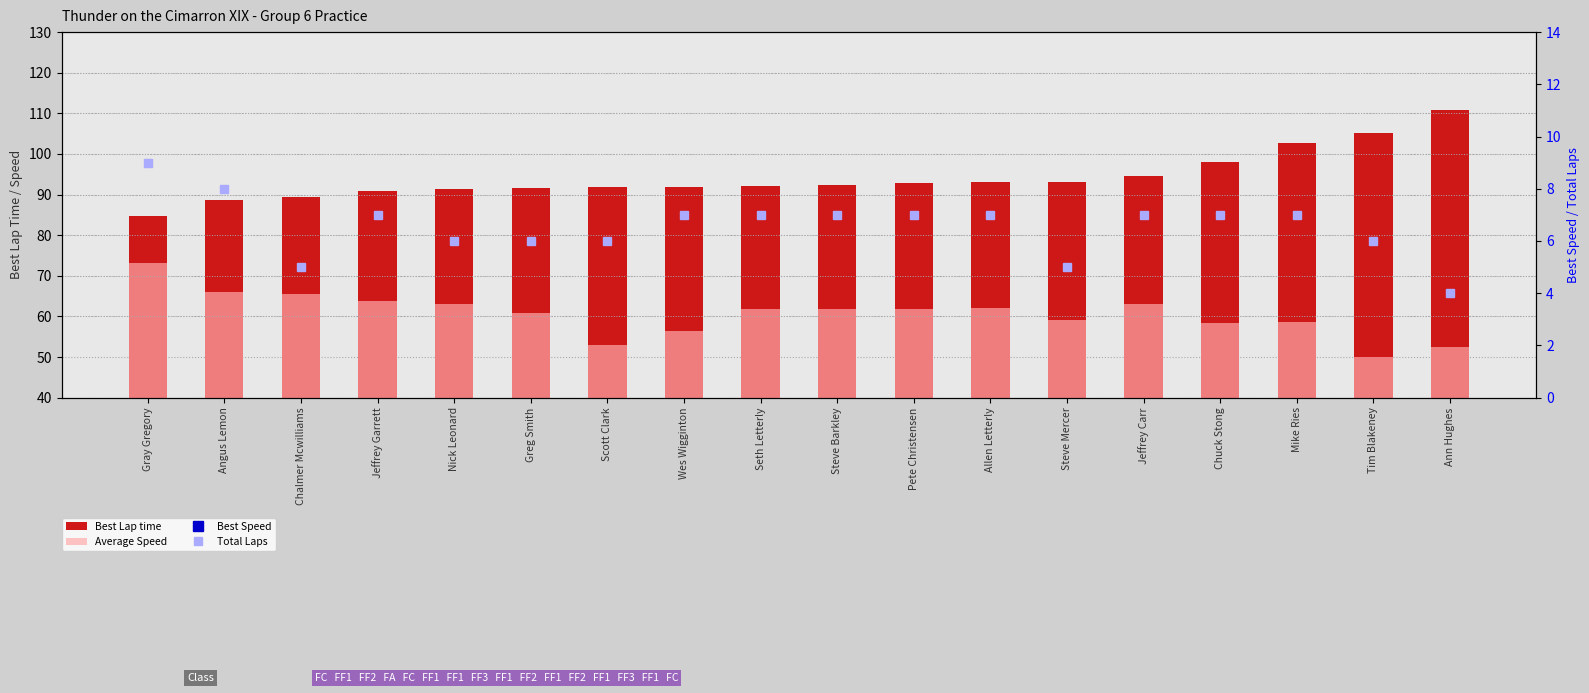

What is the approximate value of Best Lap time at Steve Barkley?

92.5